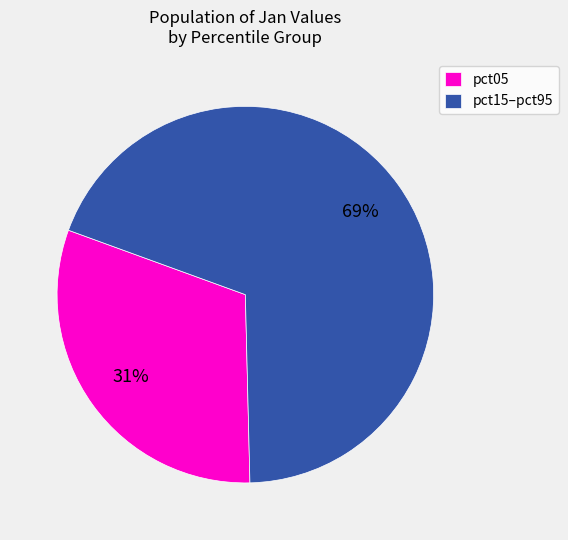

What is the ratio of the value at pct15–pct95 to the value at pct05?

2.2